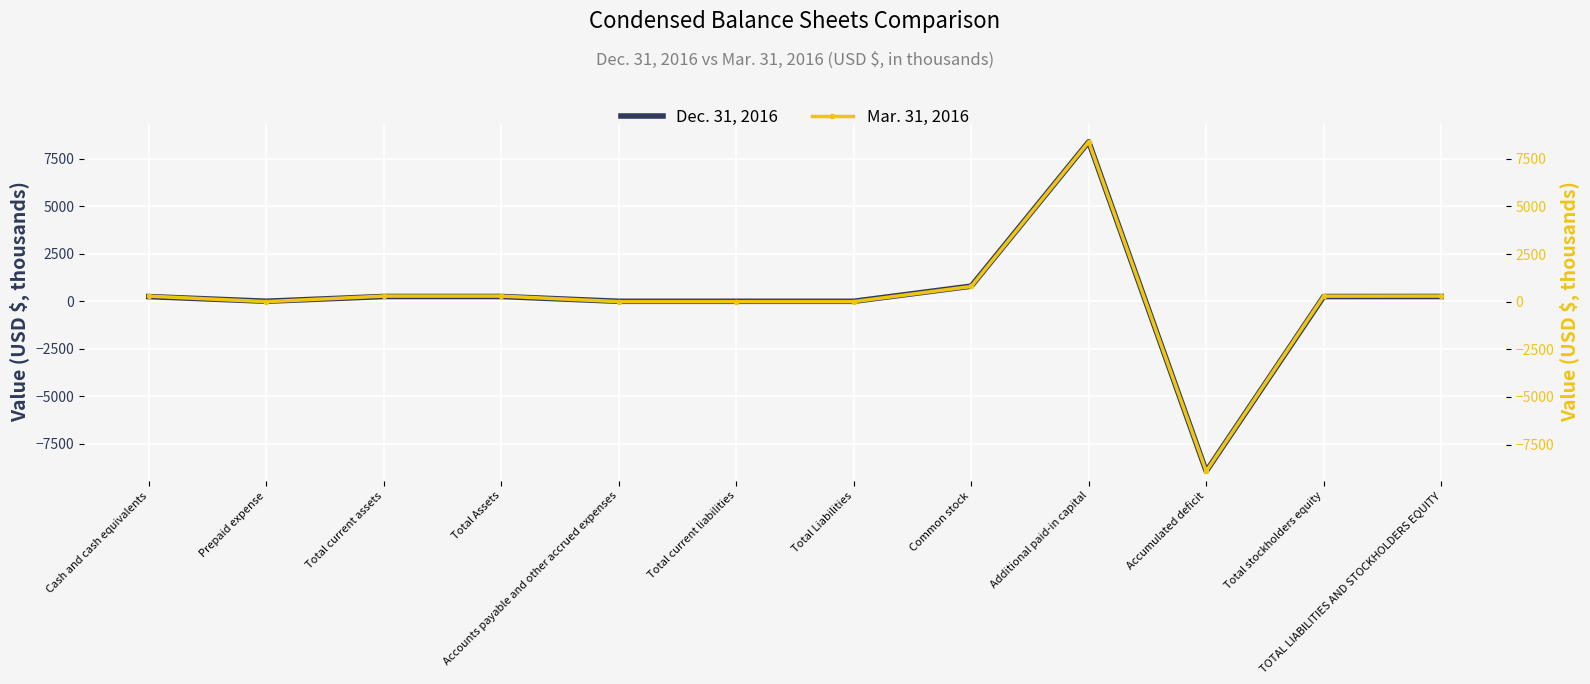

How many positive values does the Mar. 31, 2016 series have?

11